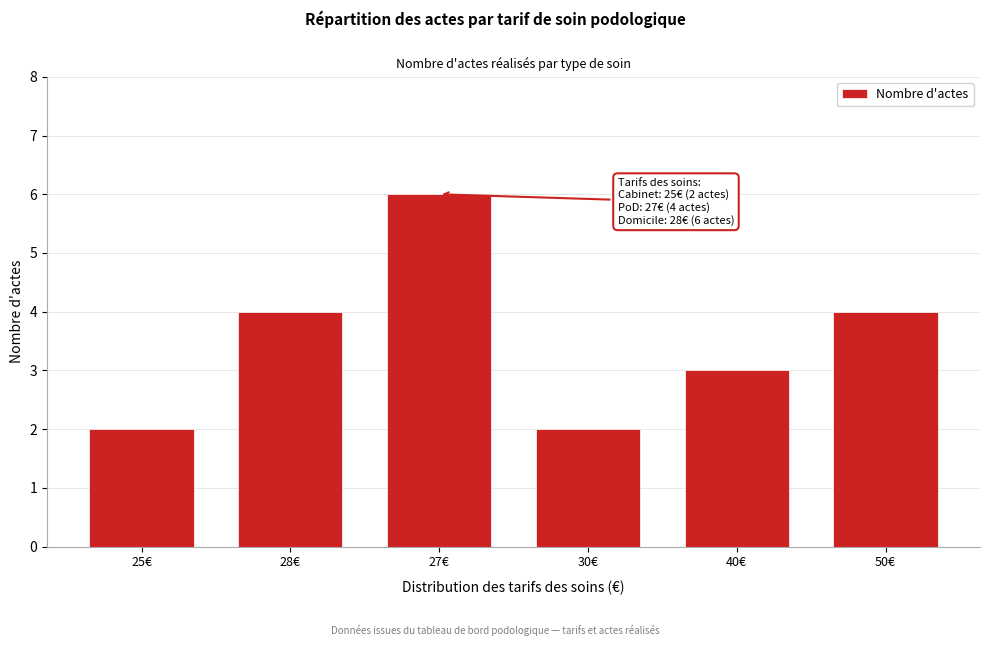

Reading right to left, extract all data points from this chart.

4	3	2	6	4	2